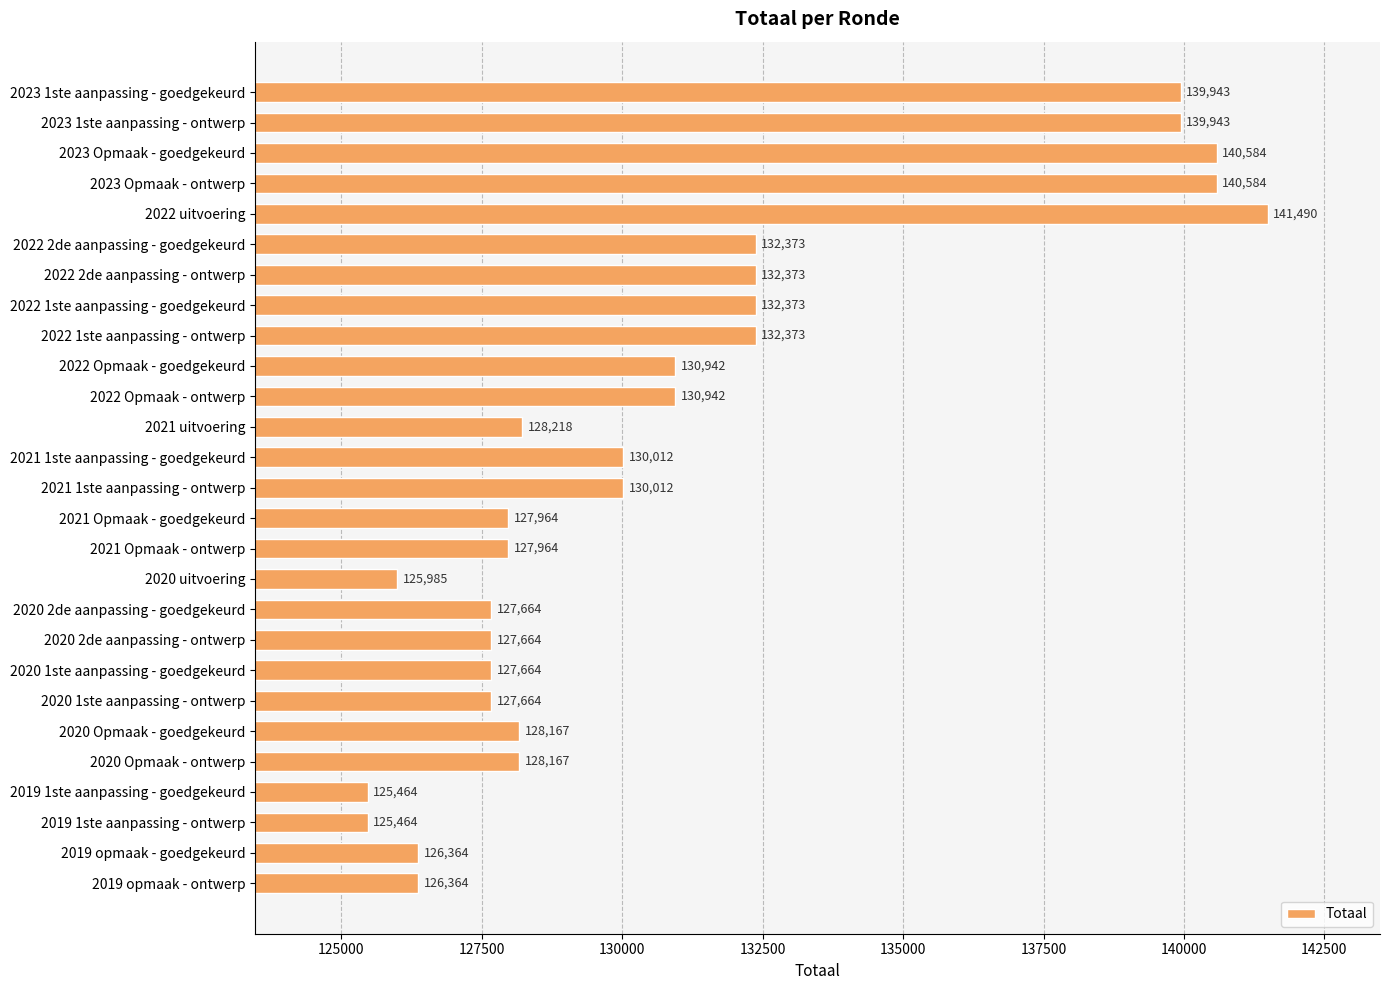

What is the ratio of the value at 2019 1ste aanpassing - ontwerp to the value at 2021 1ste aanpassing - ontwerp?

1.0